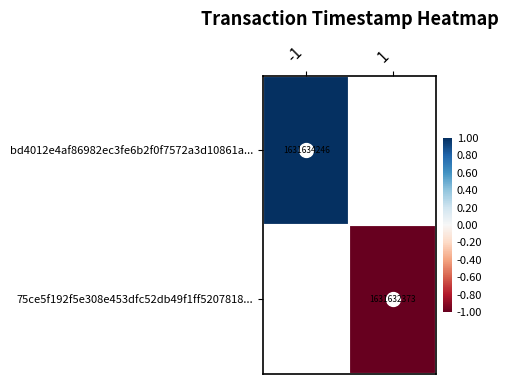

Rank the categories by bd4012e4af86982ec3fe6b2f0f7572a3d10861a... value from highest to lowest.

-1, 1